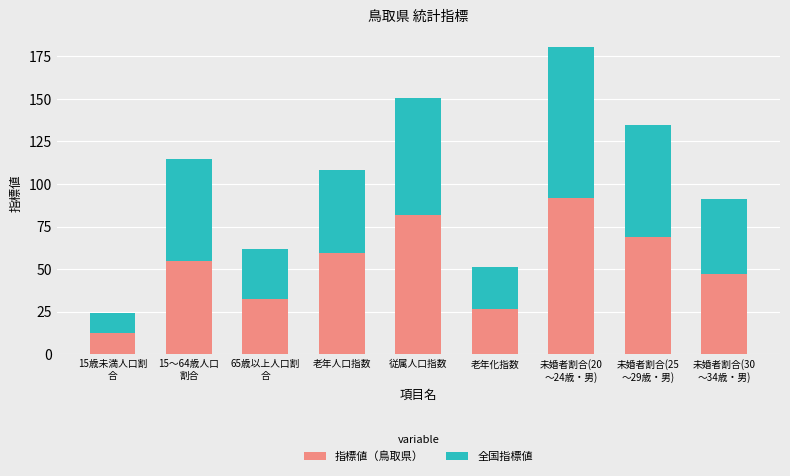

What is the difference between the maximum and minimum values in the 指標値（鳥取県） series?

79.5